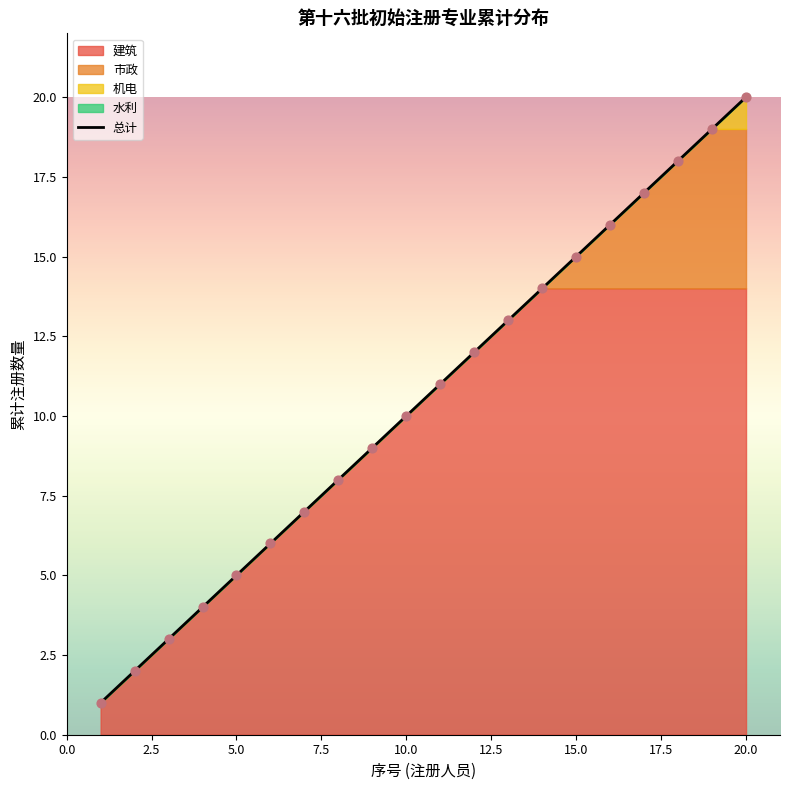

Is it true that 总计 equals 15 at 15.0?

True